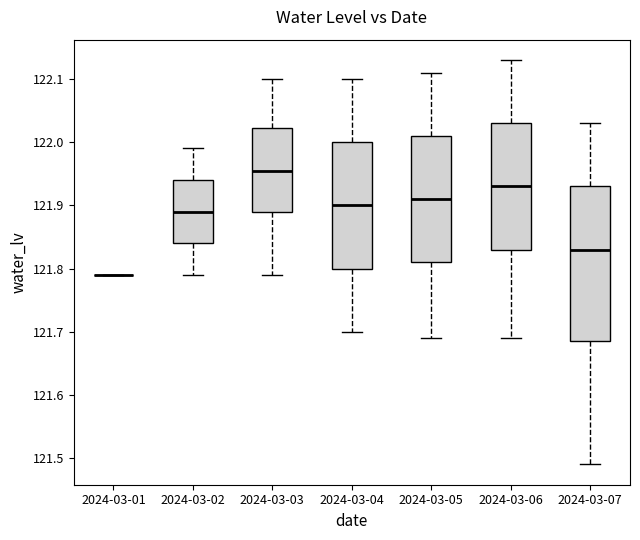

Comparing the boxes themselves (not the whiskers), which one is the tallest?

2024-03-07